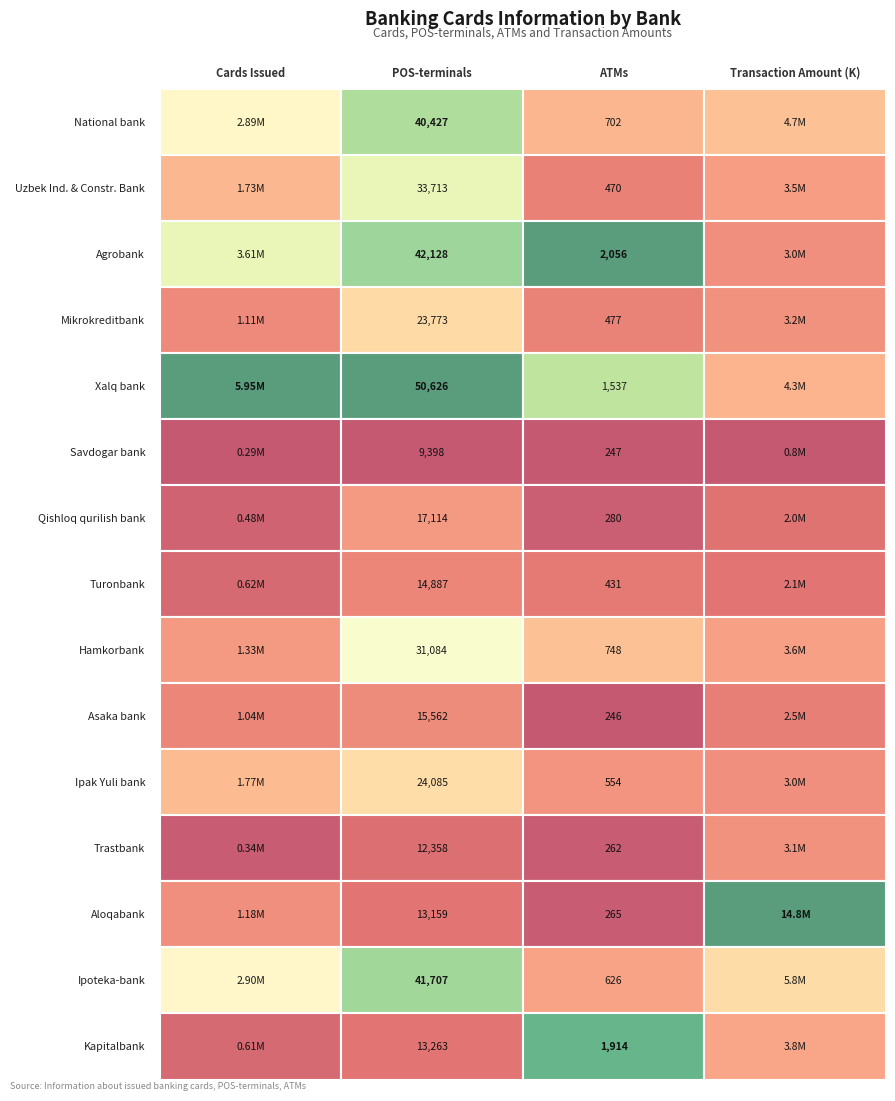

How many series are shown in this chart?

15